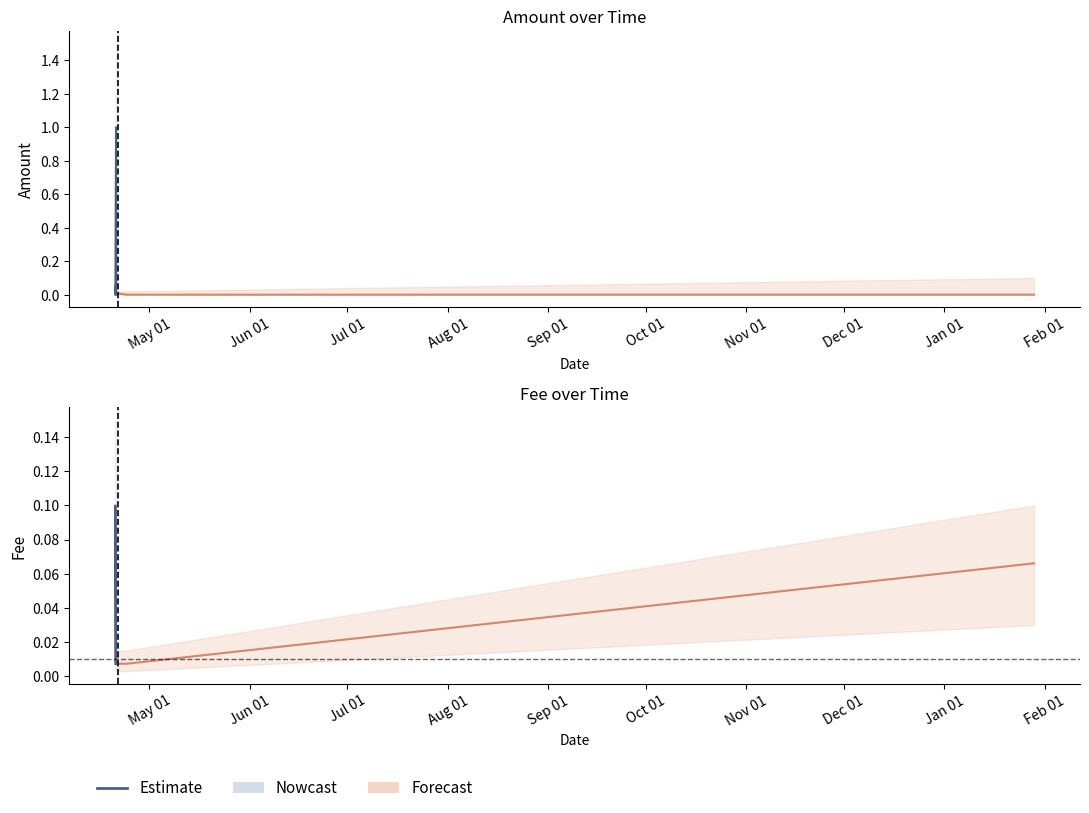

Where is the data nearest to the value 0?

May 01